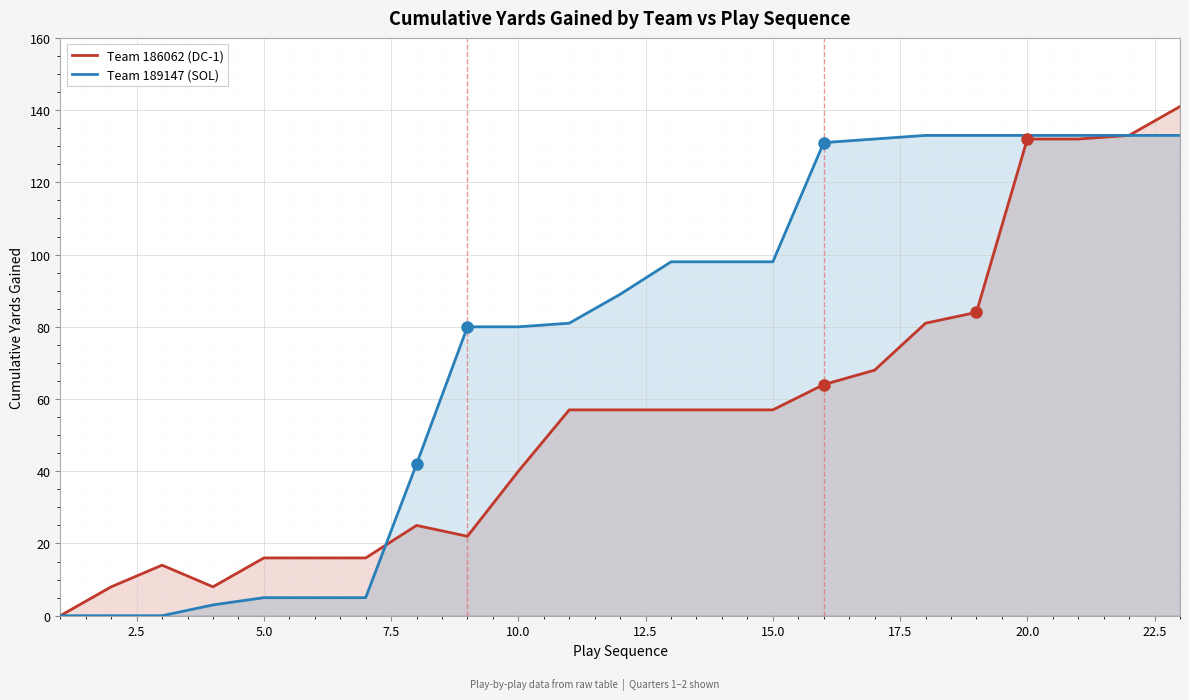

What is the maximum value shown in the chart?

141